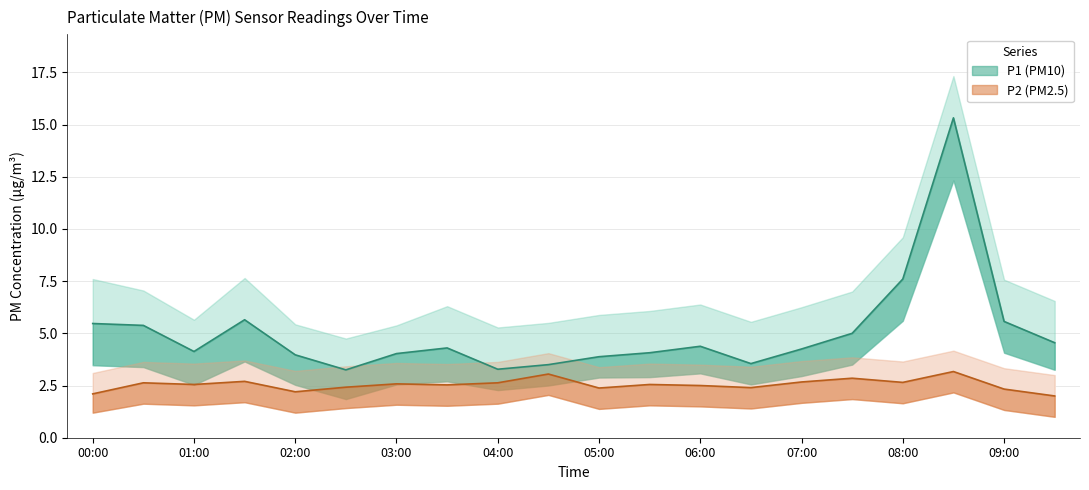

How many data points in P2 are above 2?

19